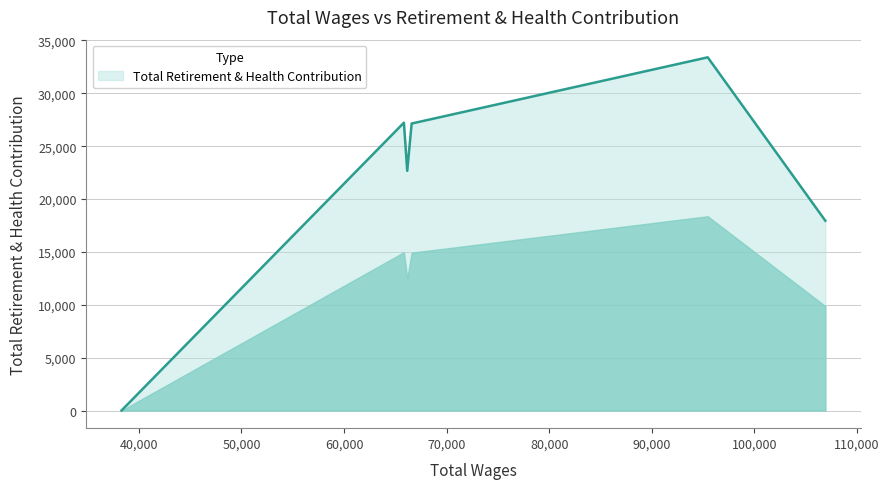

What is the maximum value shown in the chart?

33402